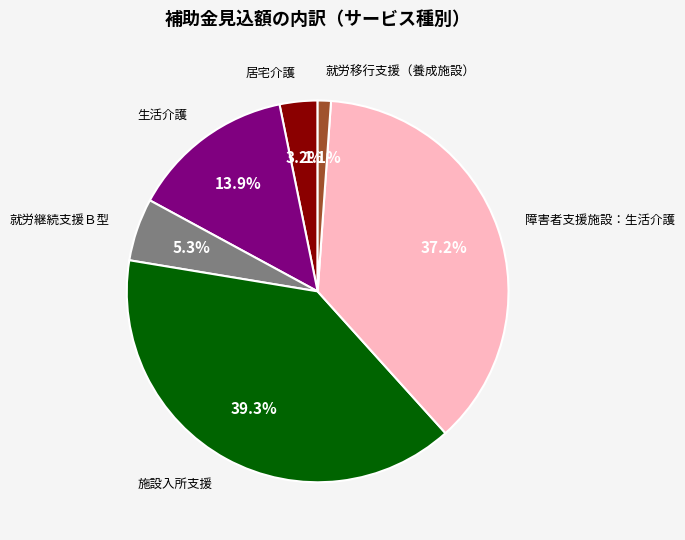

Is there any slice that represents more than half of the pie?

No